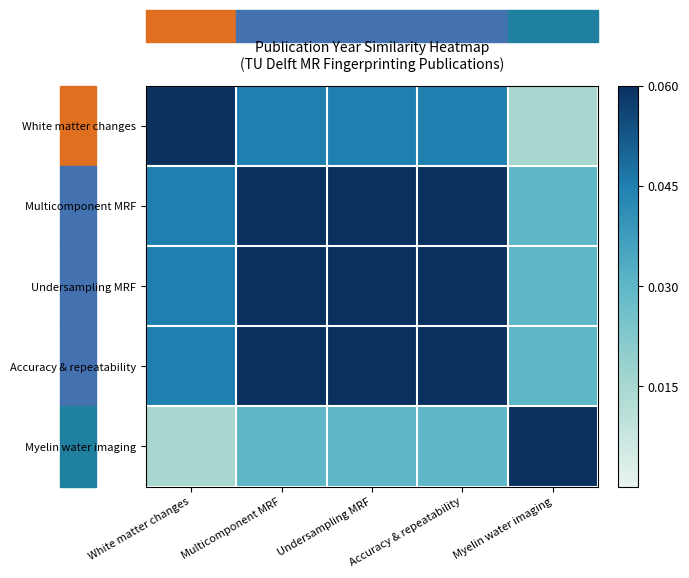

How many categories are shown in the chart?

5